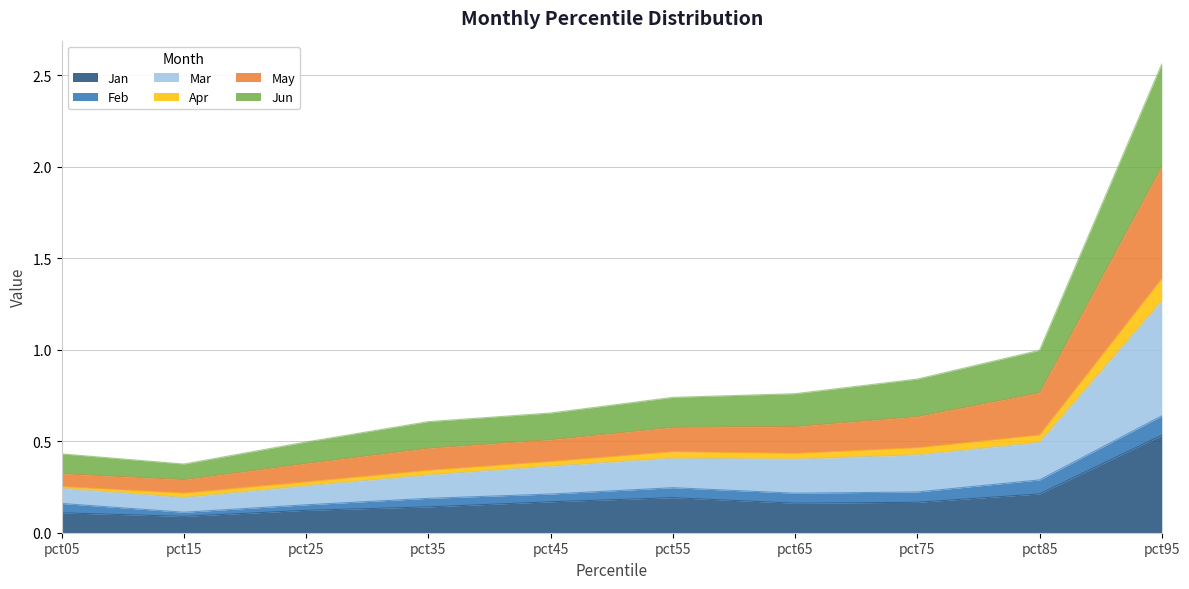

At which category is the sum across all series the highest?

pct95